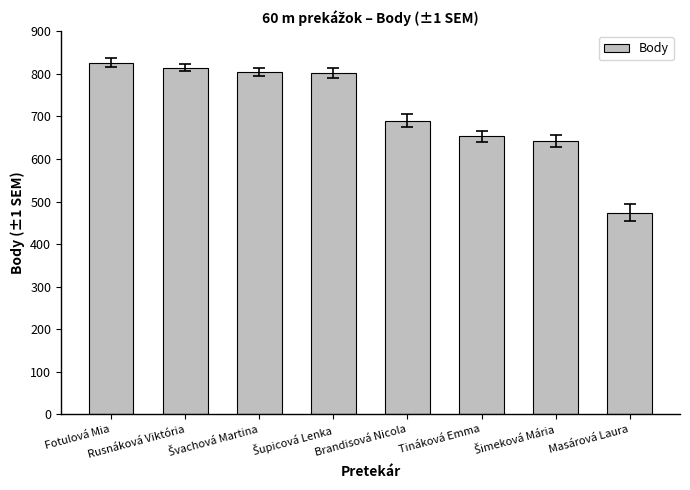

What is the greatest value displayed?

826